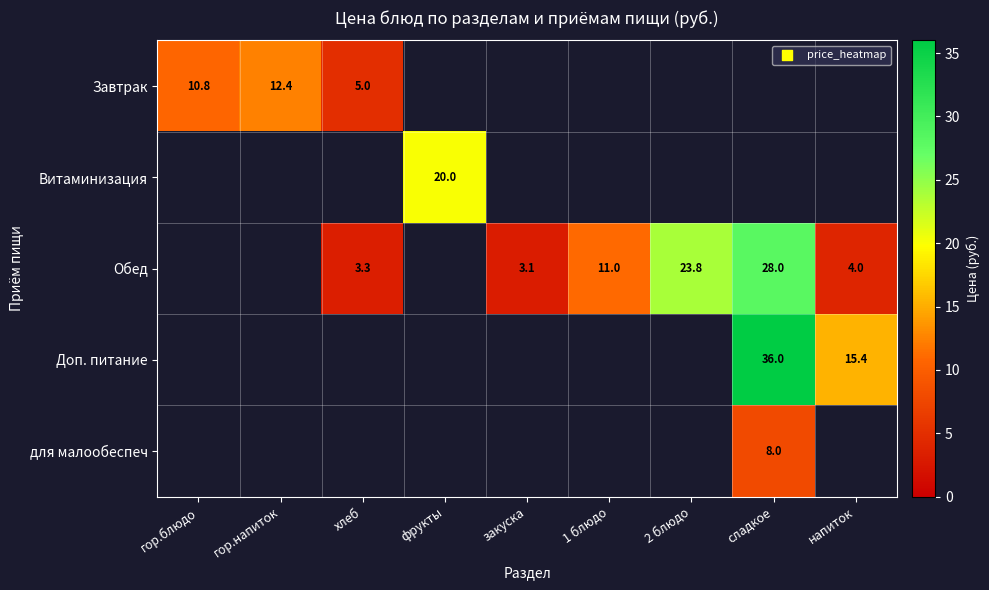

The value of Обед at хлеб is 3.3. True or false?

True